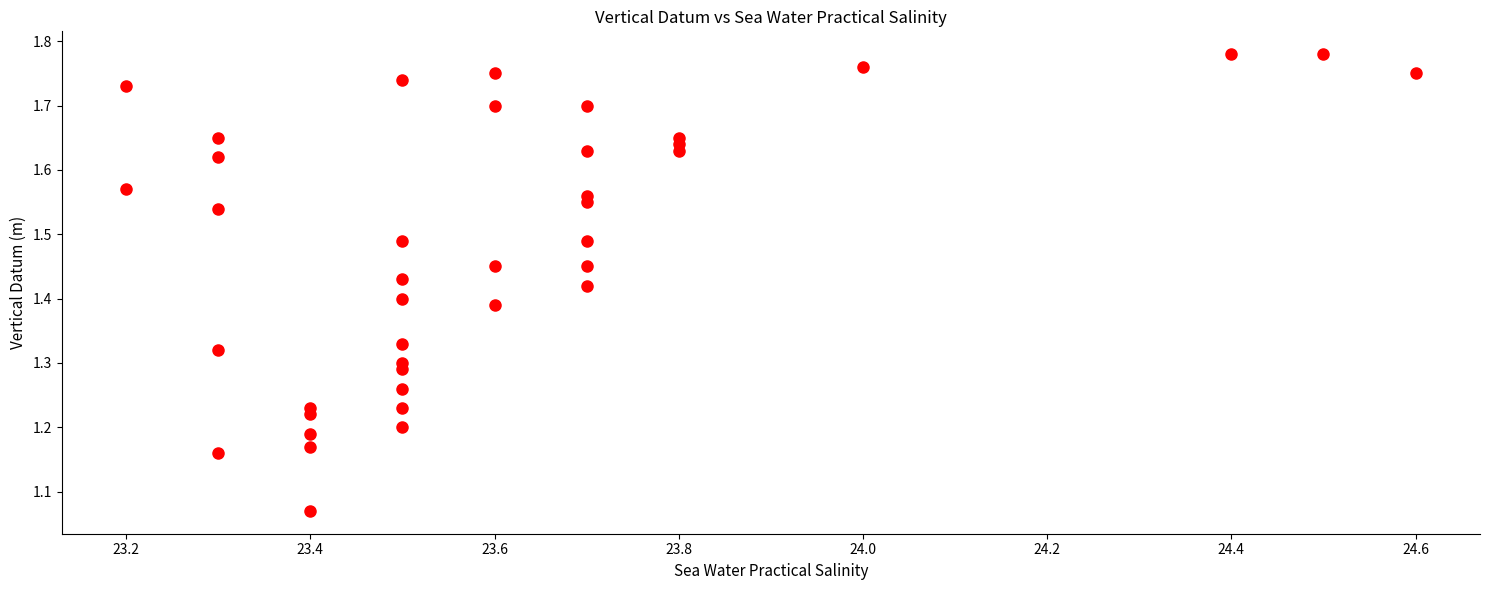

What is the range of Y values (max minus min)?

0.7